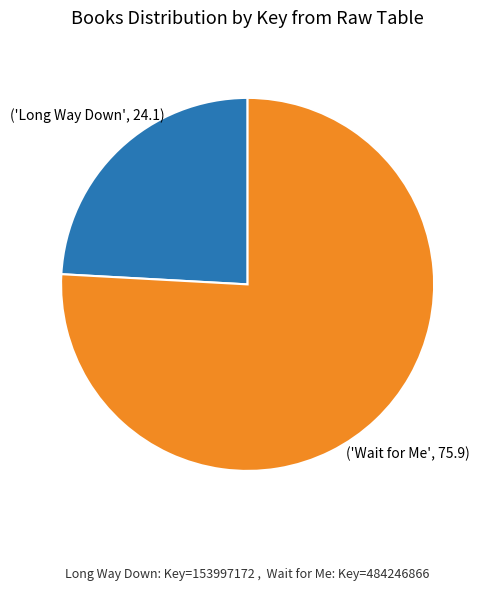

How many slices are in this pie chart?

2